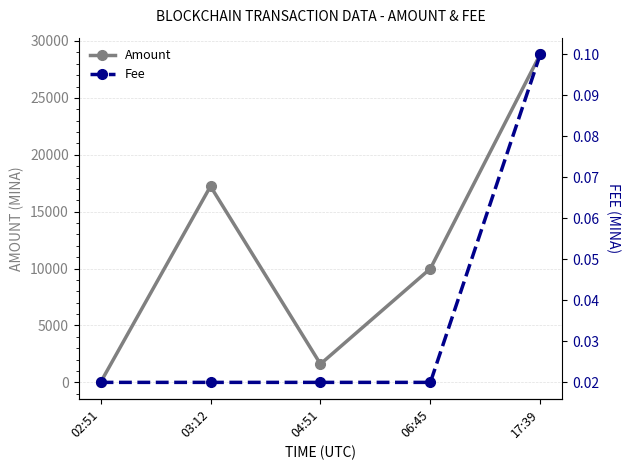

What is the total value across all series at 04:51?

1613.7